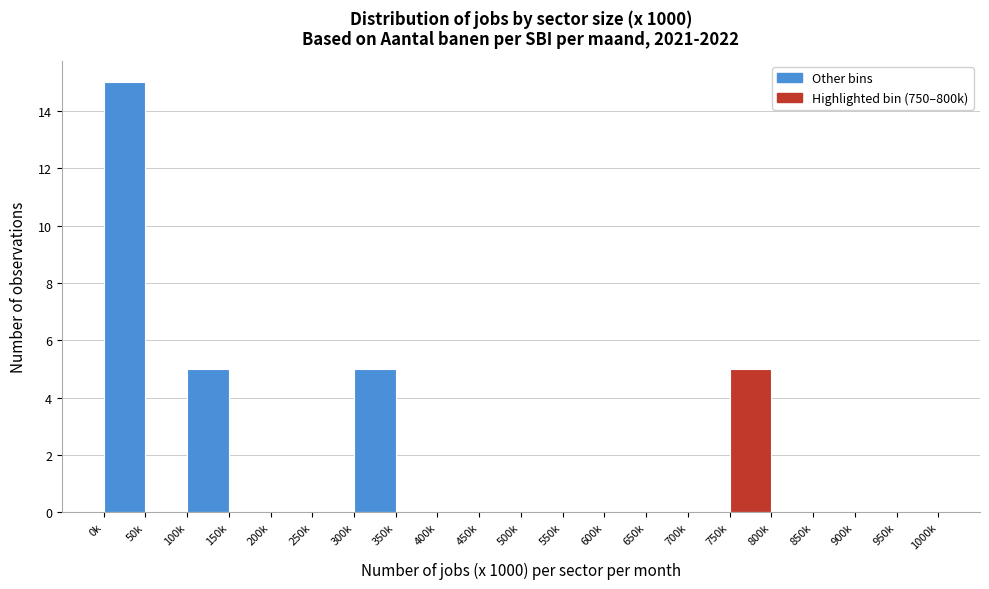

Between 550k and 0k, which is larger?

0k